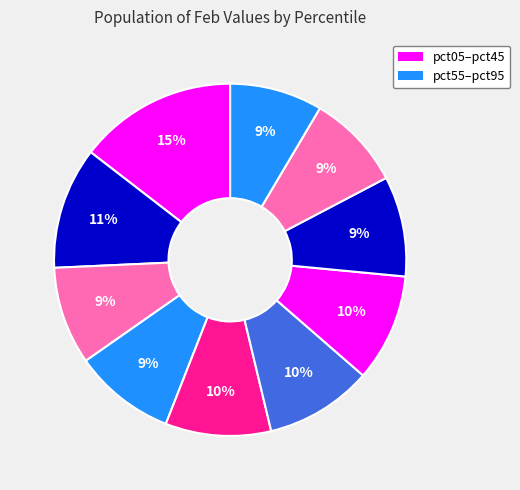

How many slices are in this pie chart?

10